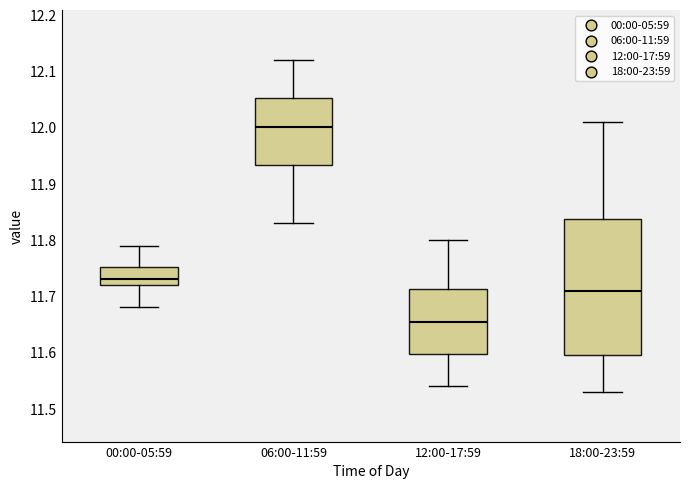

Comparing the boxes themselves (not the whiskers), which one is the tallest?

18:00-23:59